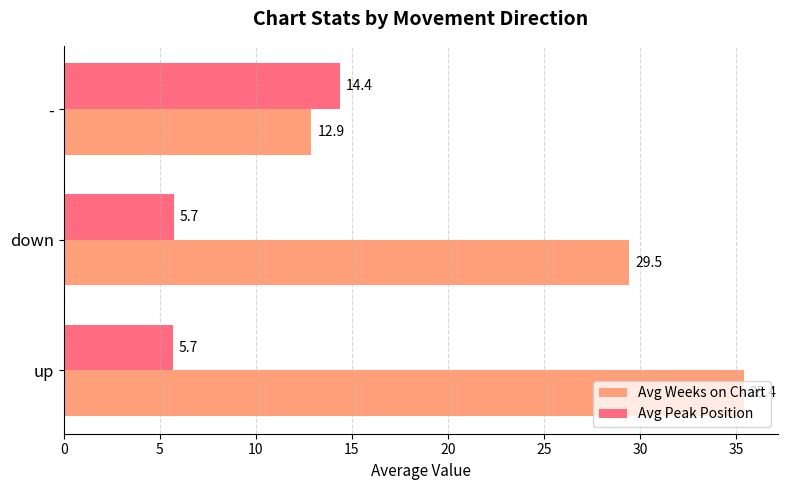

List the series in order of their peak value, lowest first.

Avg Peak Position, Avg Weeks on Chart